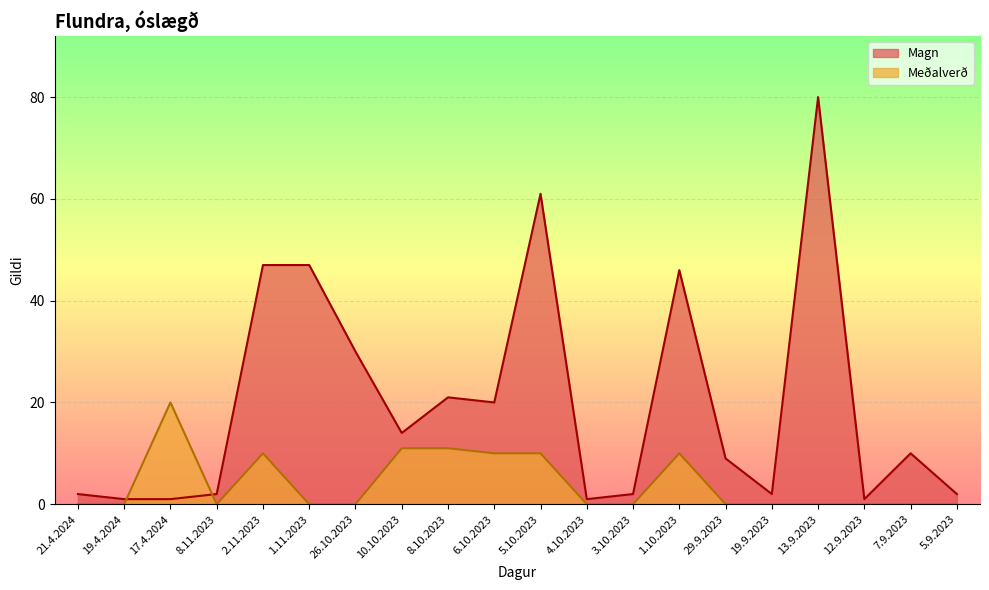

What is the difference between the maximum and minimum values in the Magn series?

79